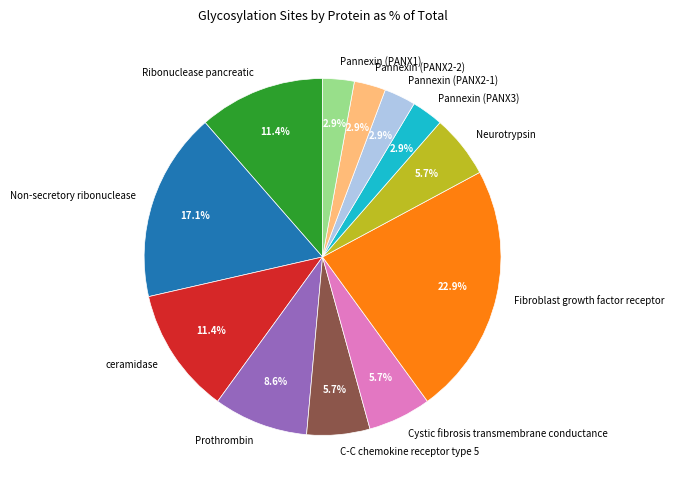

How many slices are in this pie chart?

12